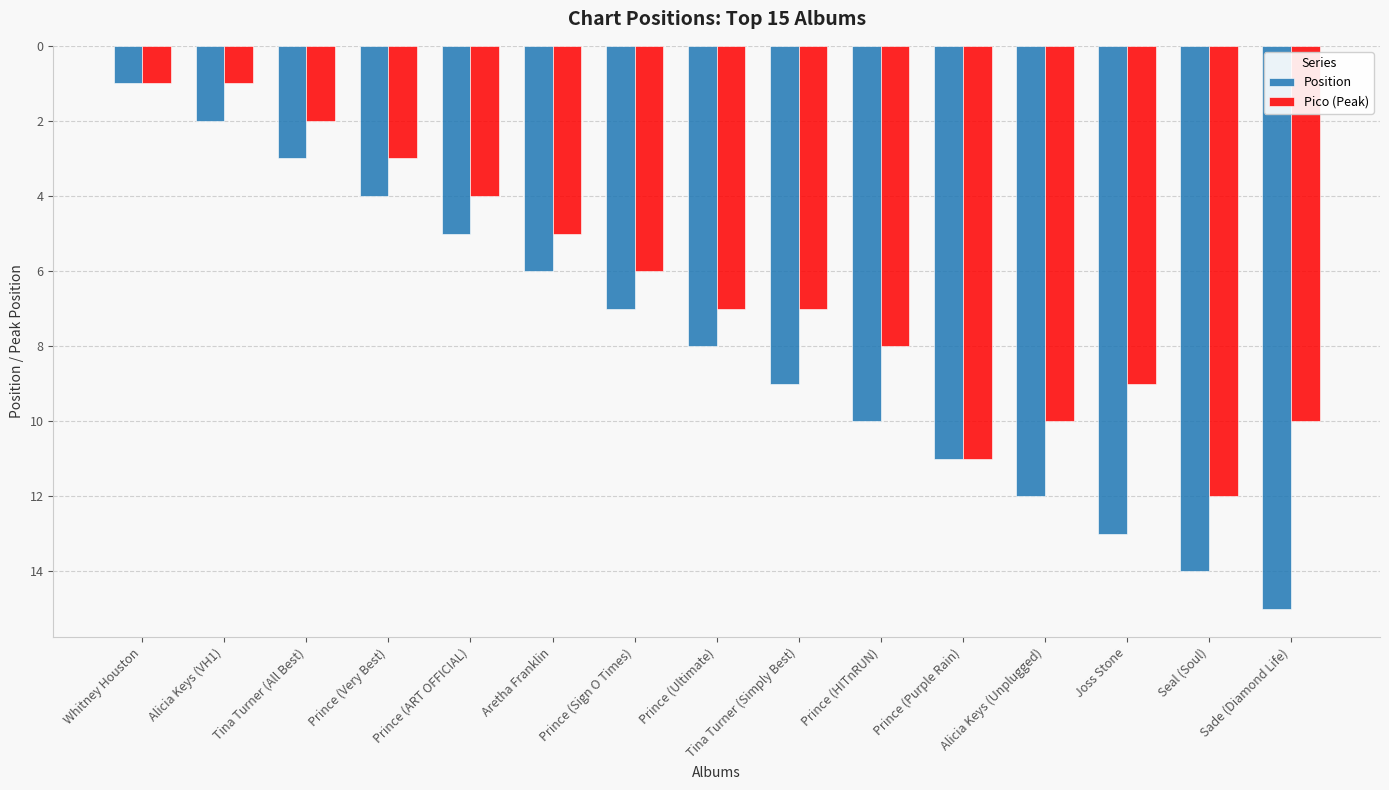

Rank the series at Prince (Very Best) from lowest to highest value.

Pico (Peak), Position